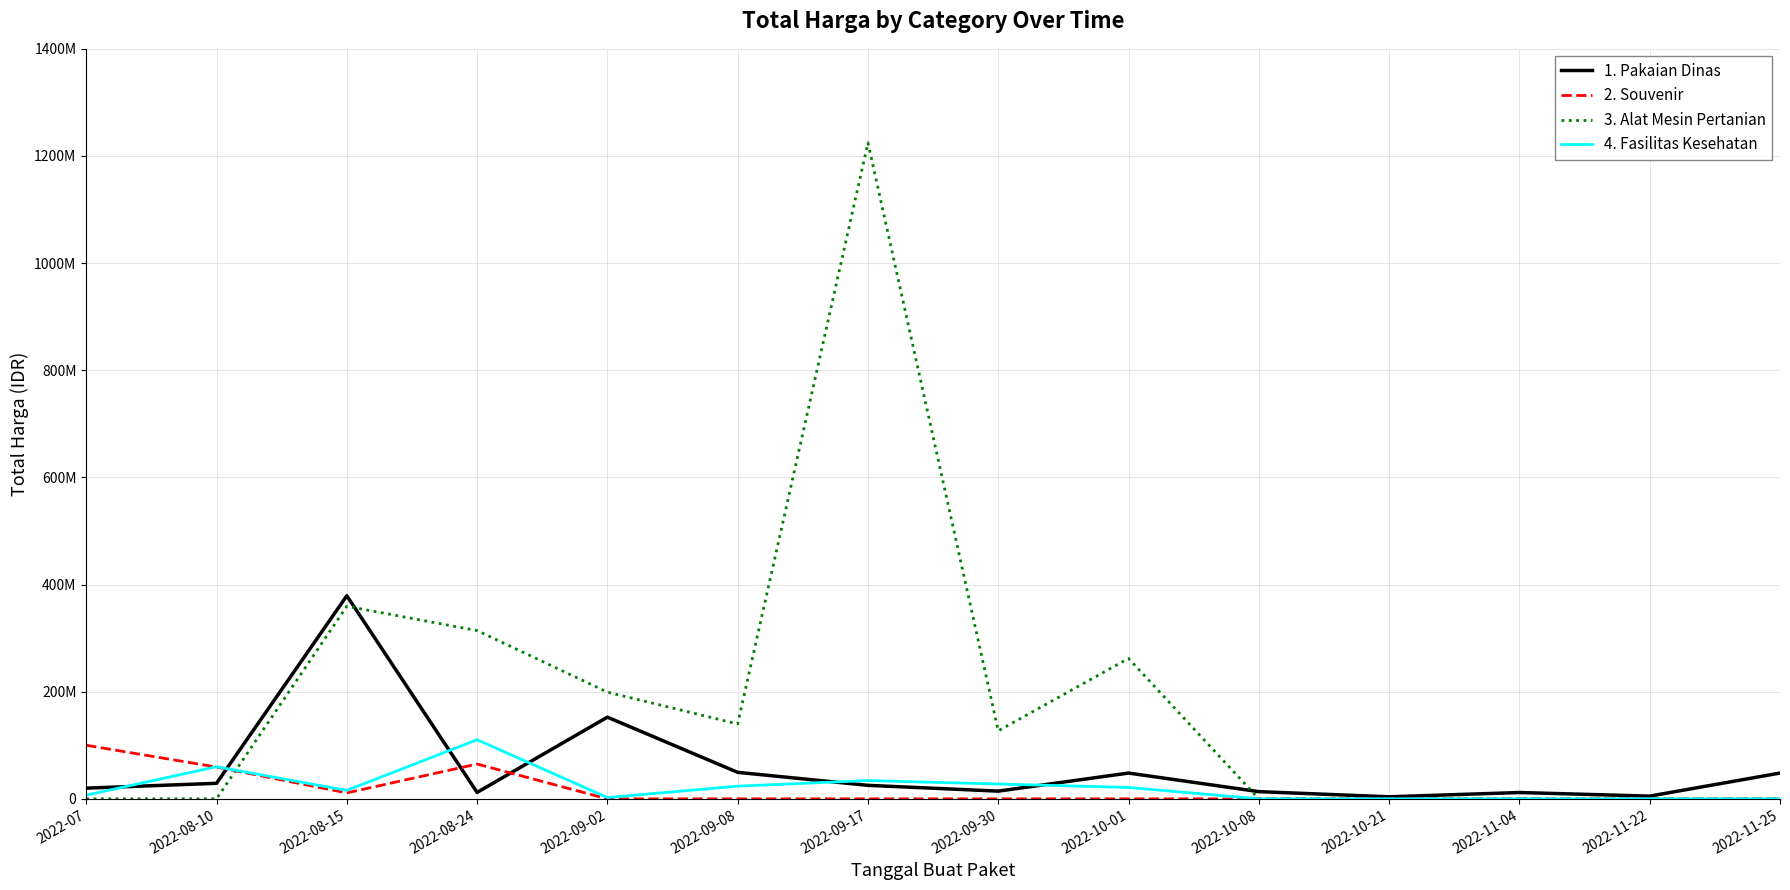

Between which two adjacent categories do 2. Souvenir and 4. Fasilitas Kesehatan first intersect?

2022-07 and 2022-08-10